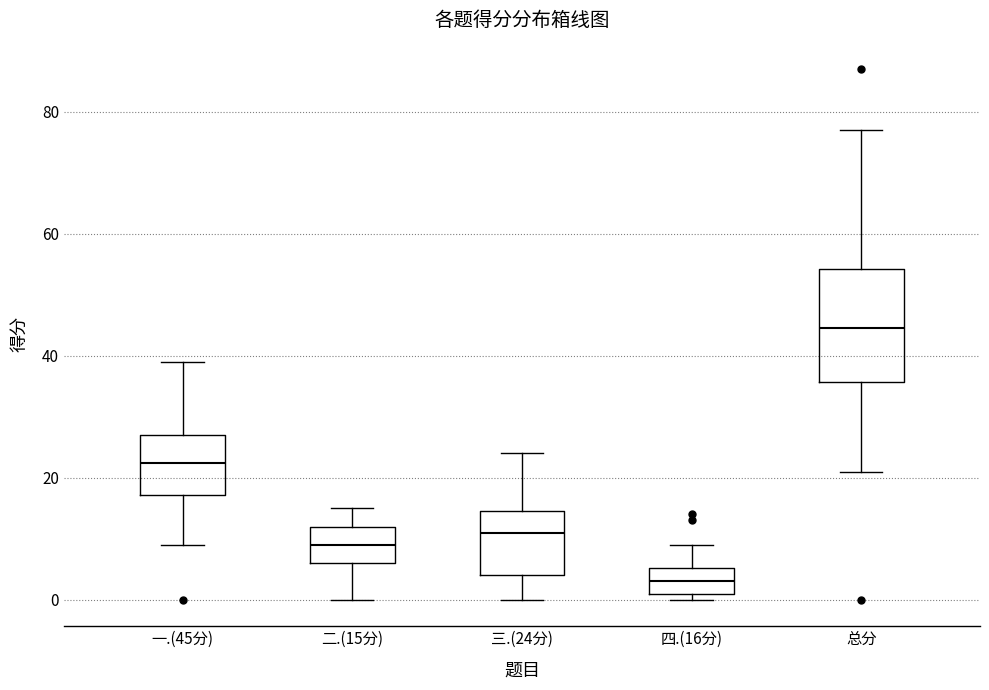

Comparing the boxes themselves (not the whiskers), which one is the tallest?

总分